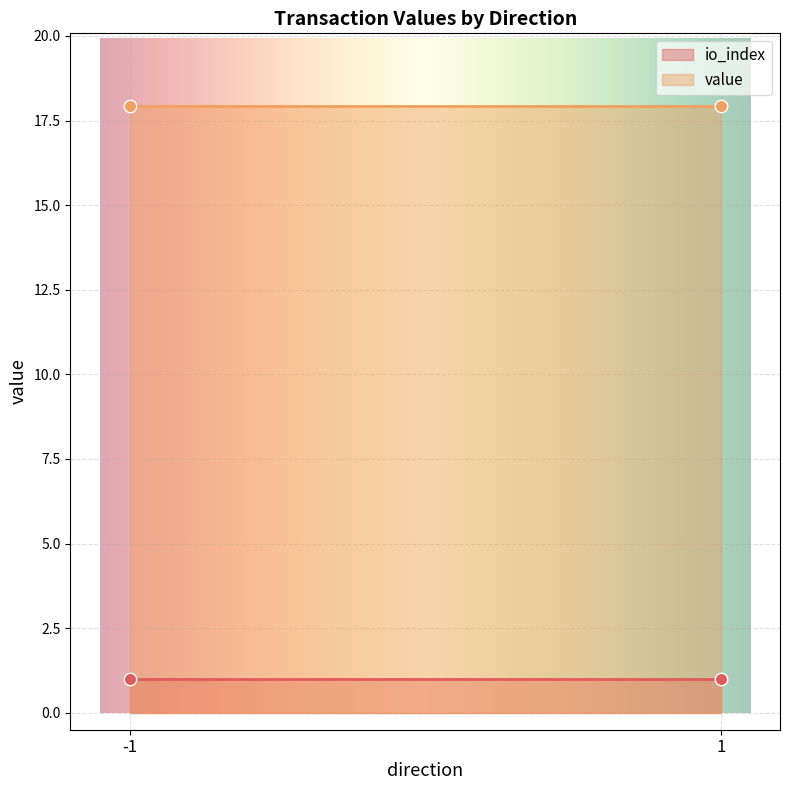

At how many categories does at least one series exceed 17?

2